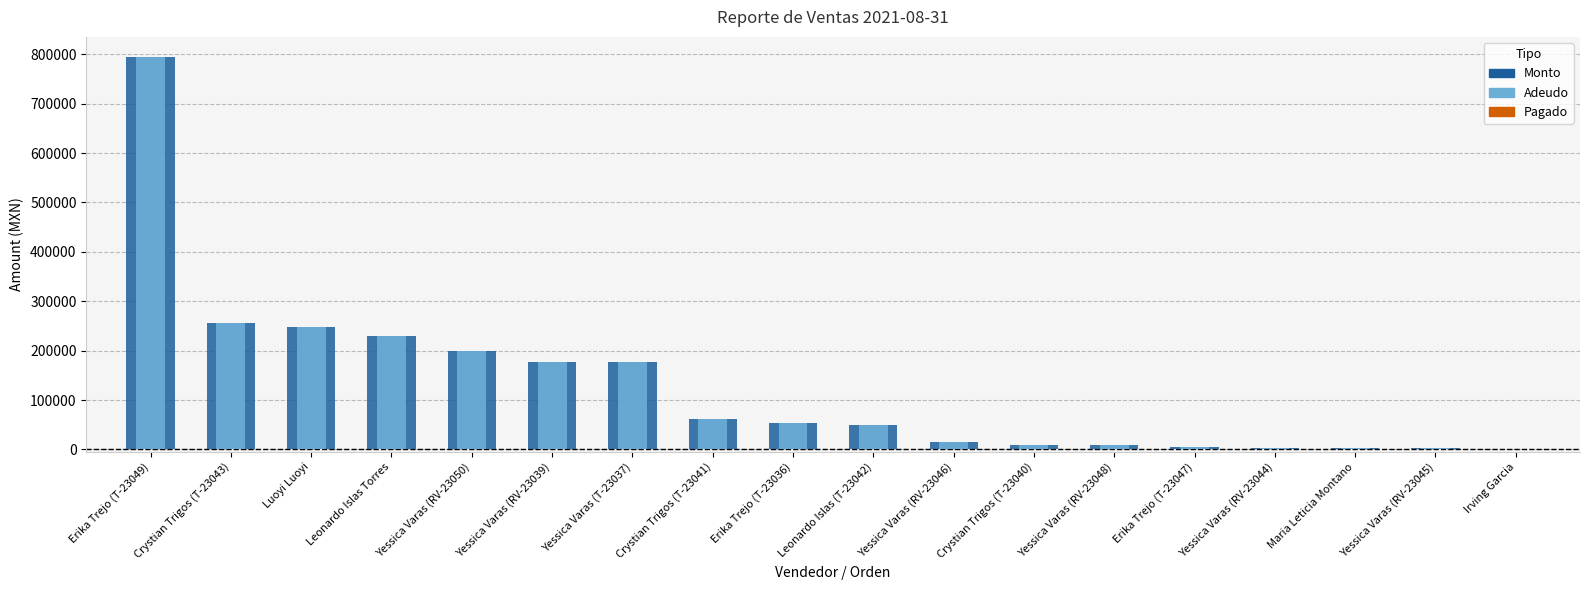

At which label does Adeudo reach its minimum?

Irving Garcia